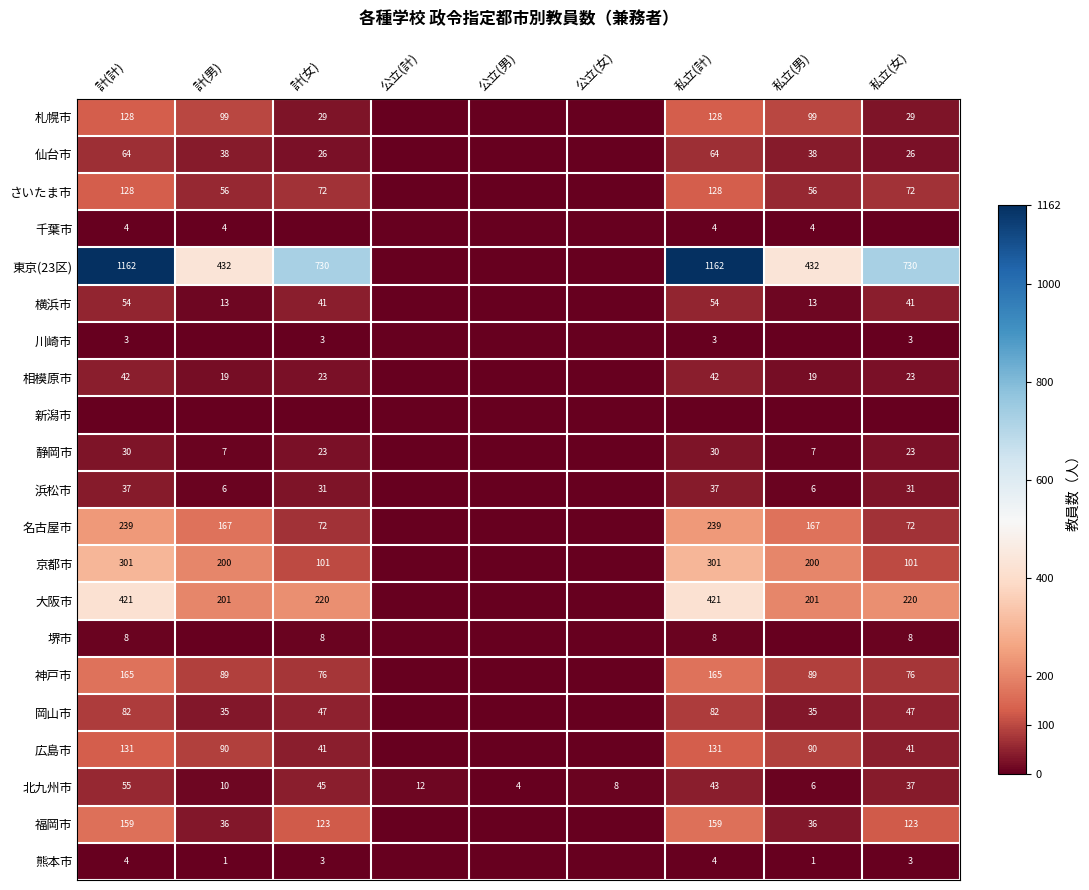

What is the total value across all series at 公立(男)?

4